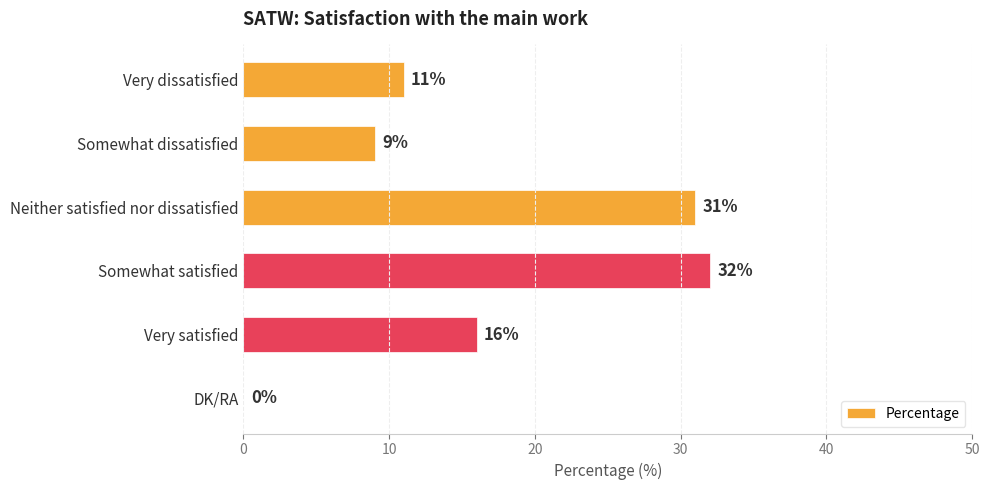

Reading top to bottom, transcribe all the data shown in this chart.

Very dissatisfied=11	Somewhat dissatisfied=9	Neither satisfied nor dissatisfied=31	Somewhat satisfied=32	Very satisfied=16	DK/RA=0